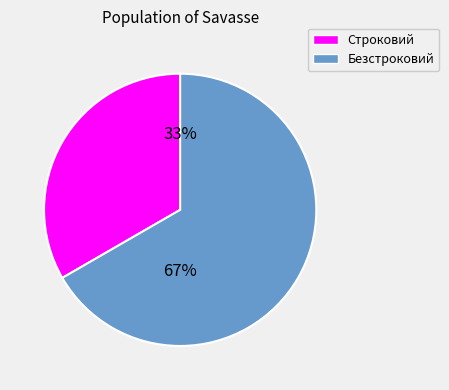

Combined, do Безстроковий and Строковий account for over 50%?

Yes